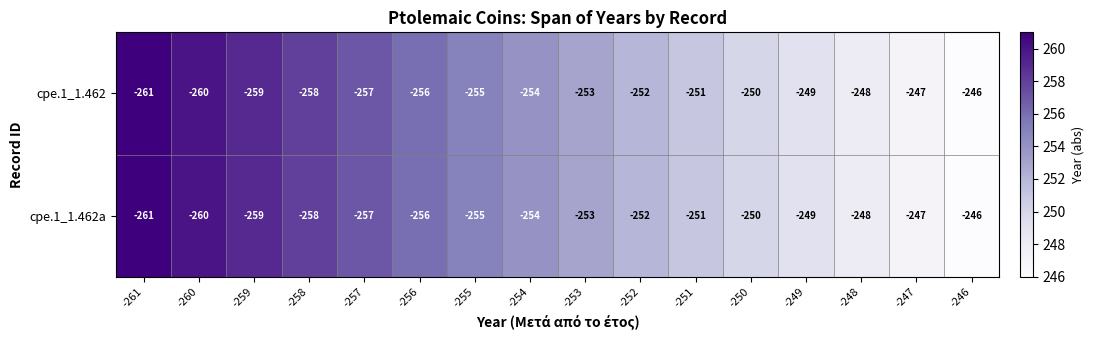

At which category does the chart reach its peak across all series?

-246